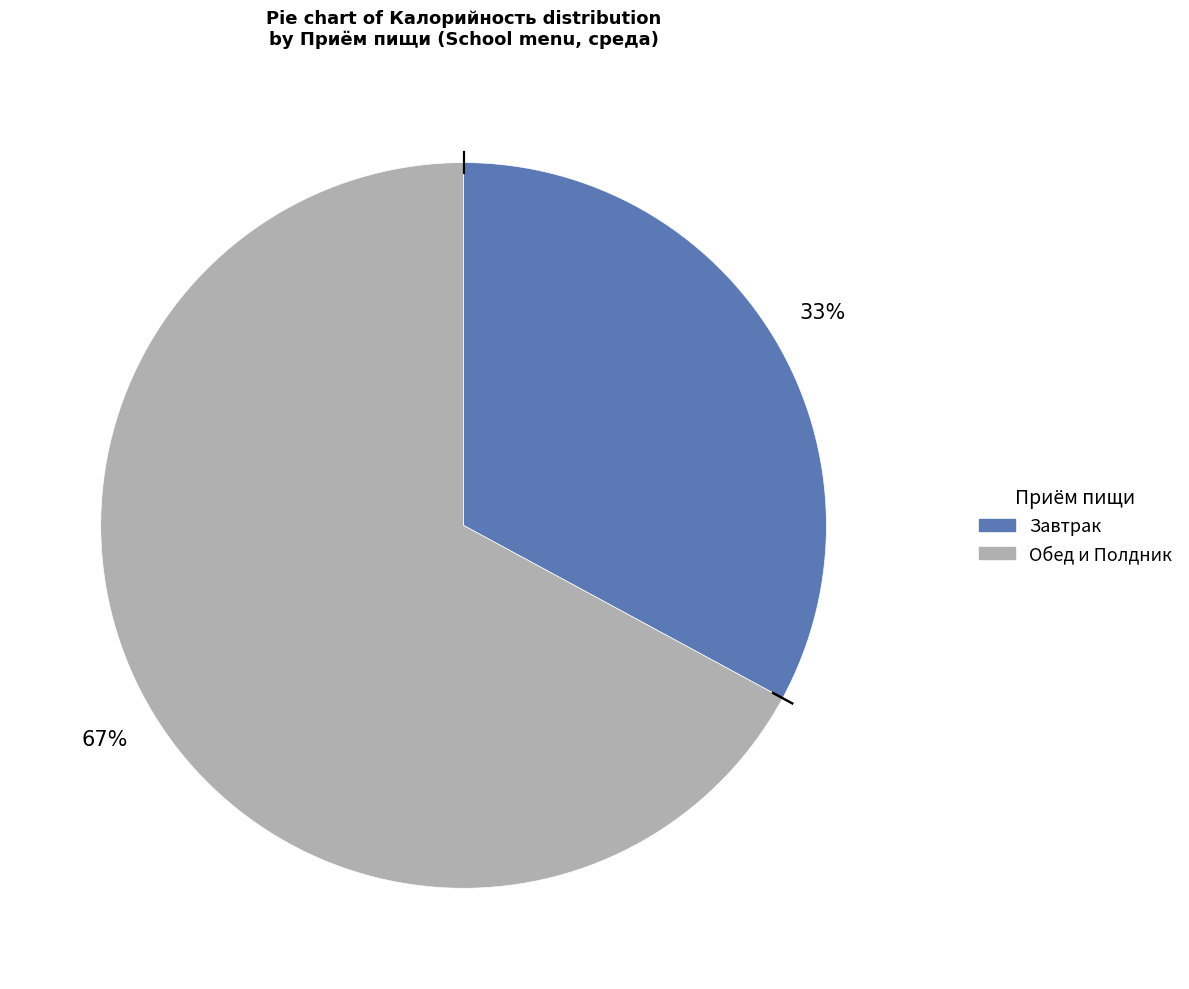

How many segments does this pie chart have?

2